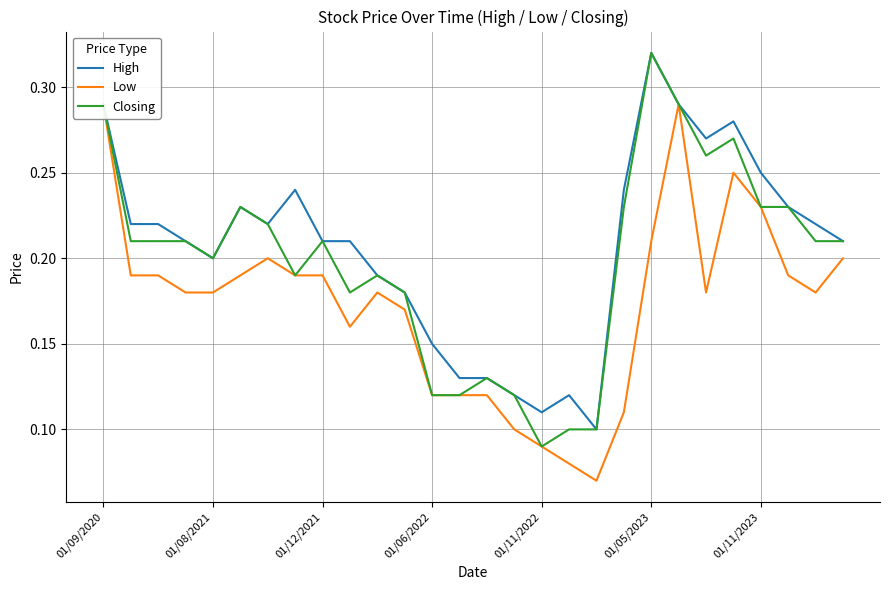

Rank the series at 11 from highest to lowest value.

High, Closing, Low